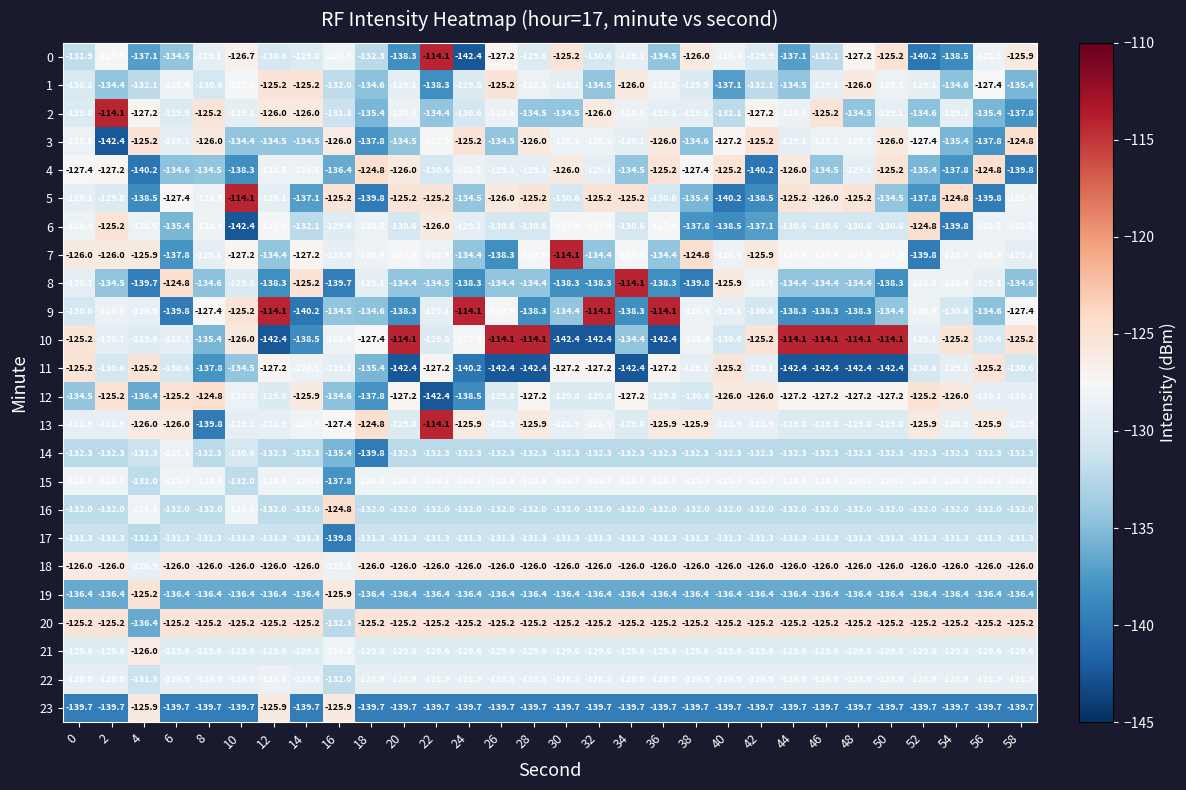

Is it true that 7 equals -127.9 at 34?

True